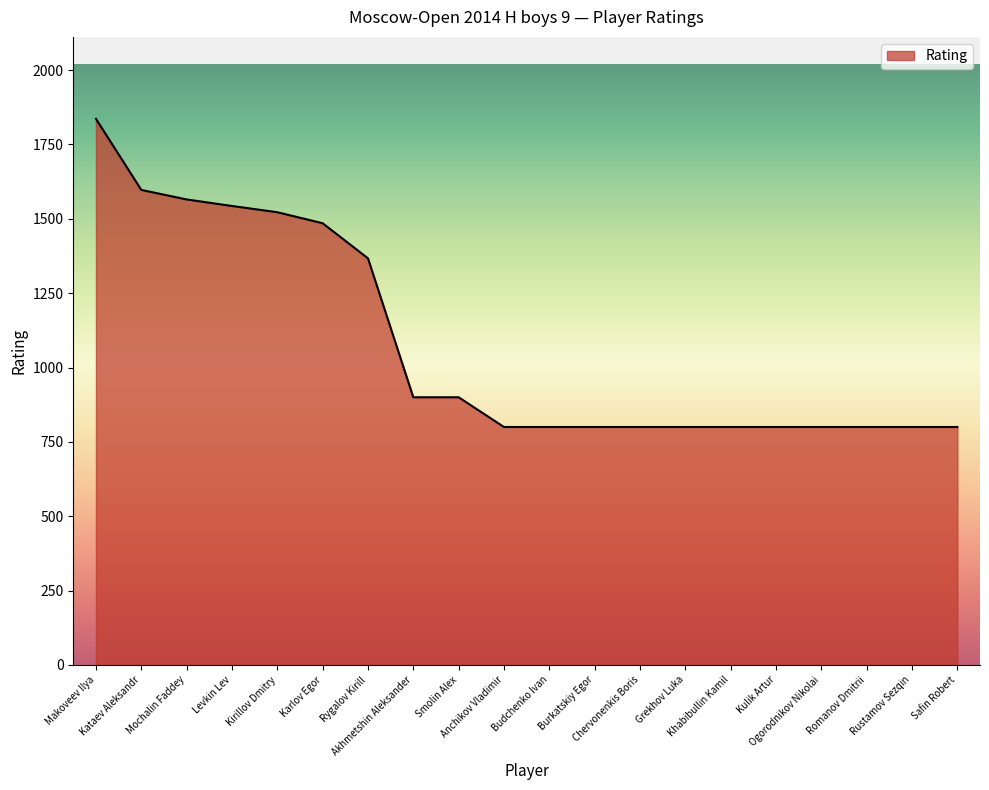

What is the greatest value displayed?

1836